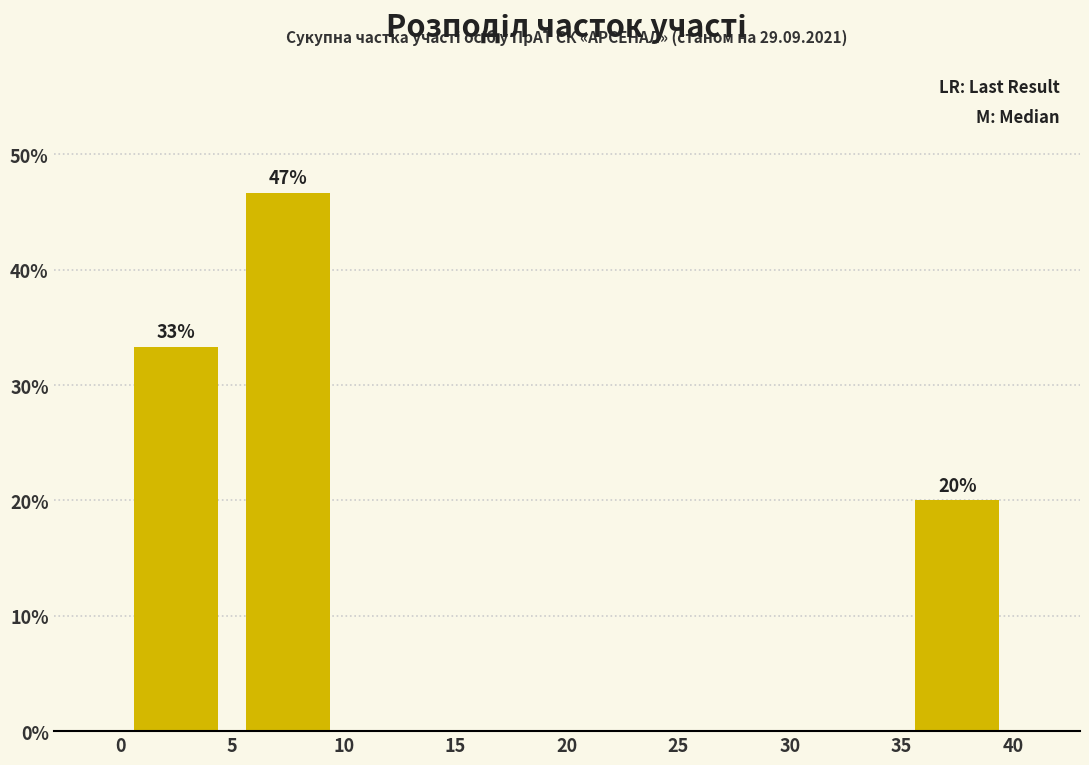

Over which range of the x-axis is the bar tallest?

5 to 10